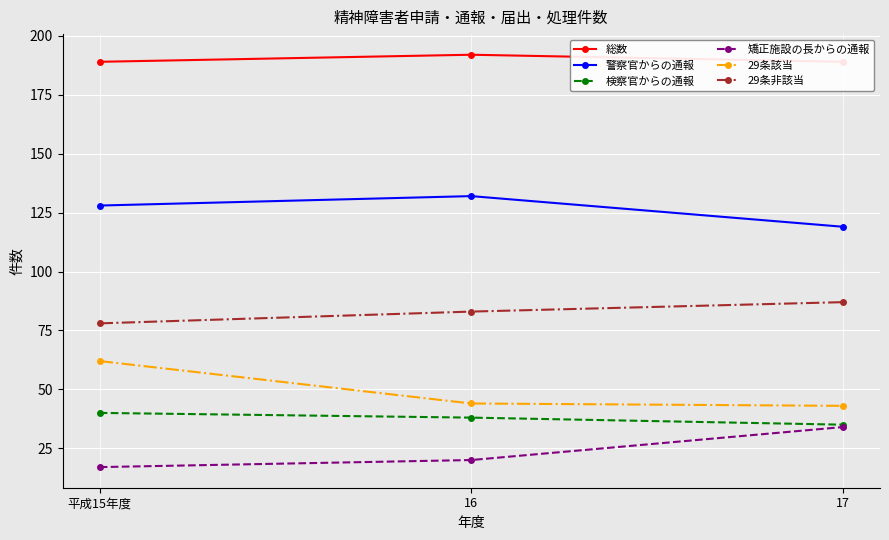

Rank the categories by 検察官からの通報 value from lowest to highest.

17, 16, 平成15年度